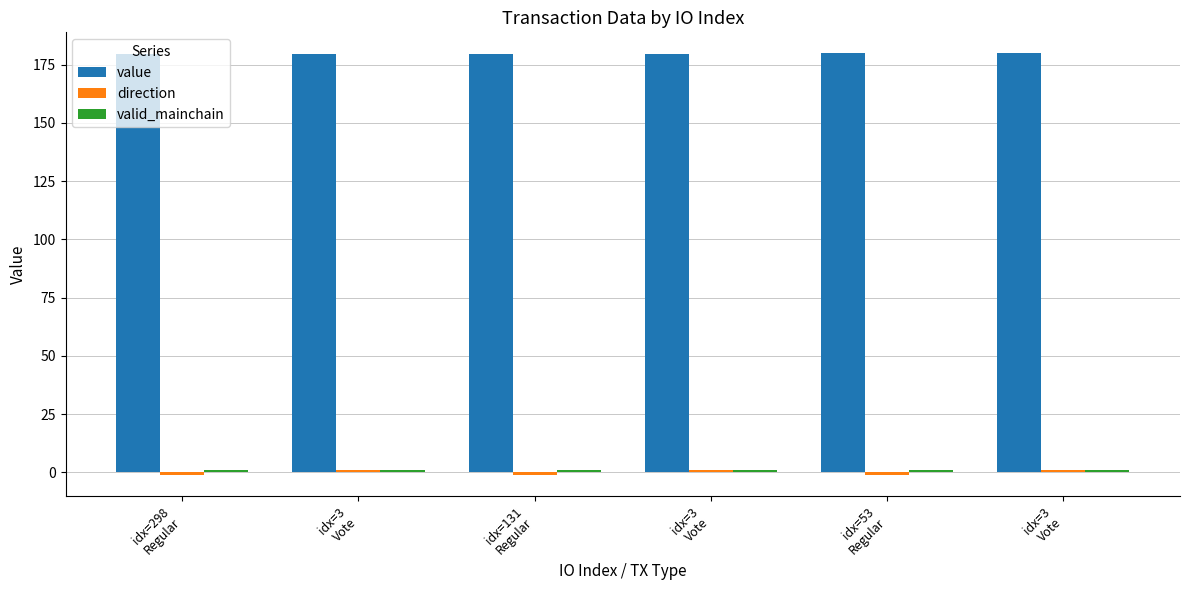

How many data points does each series have?

6